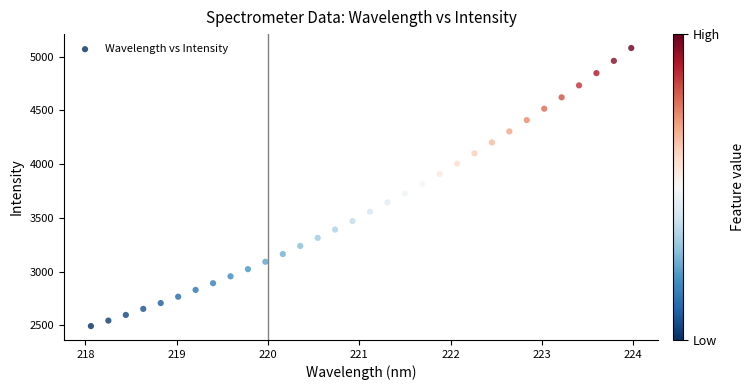

What is the range of X values (max minus min)?

5.9